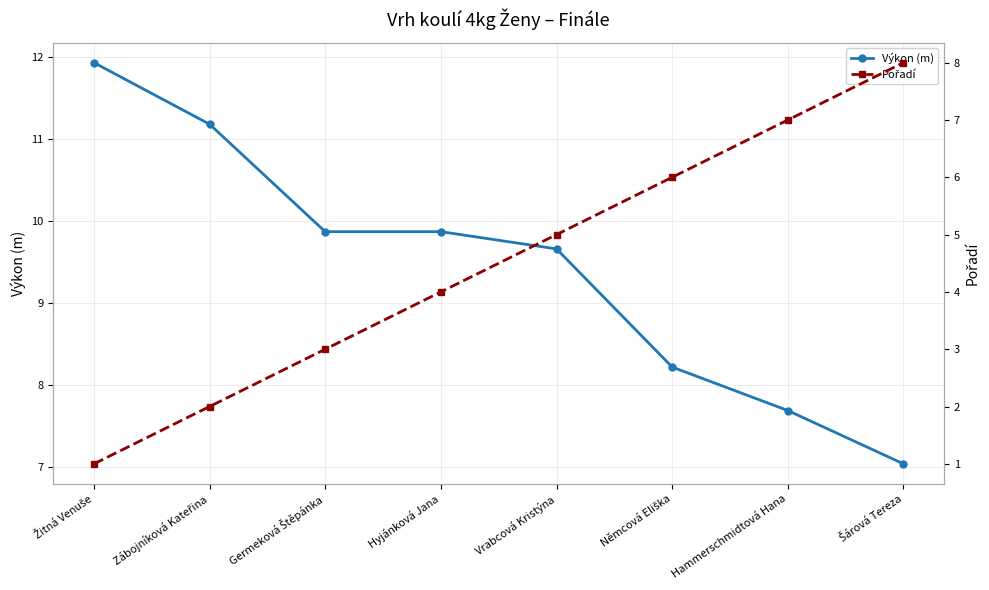

What is the greatest value displayed?

11.9